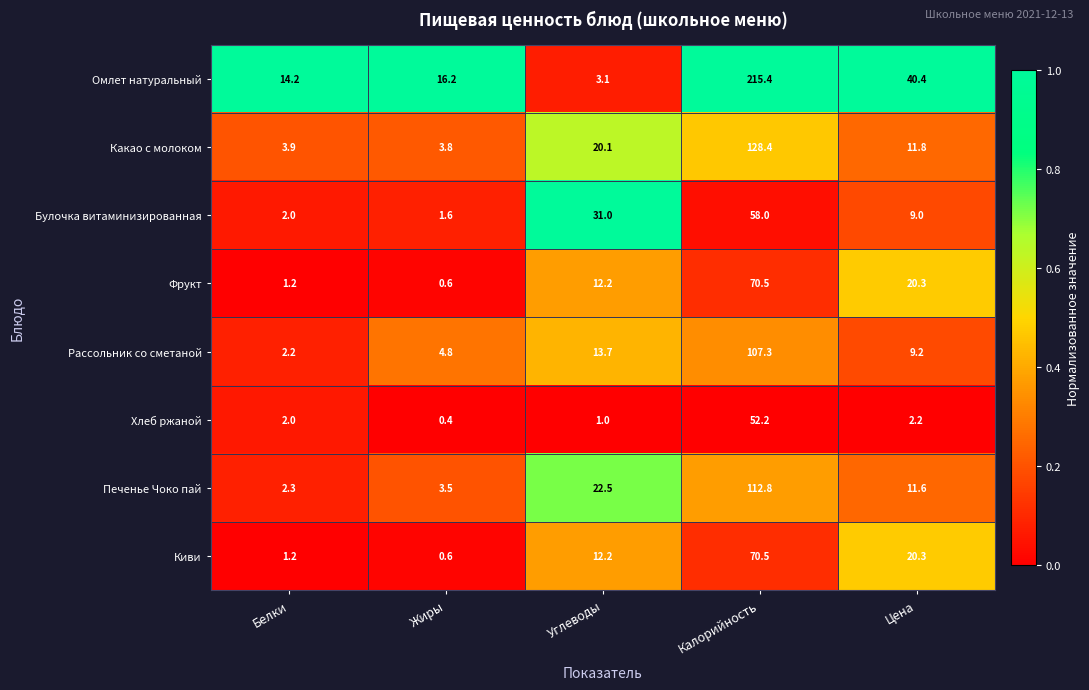

Is it true that Хлеб ржаной equals 2.7 at Белки?

False